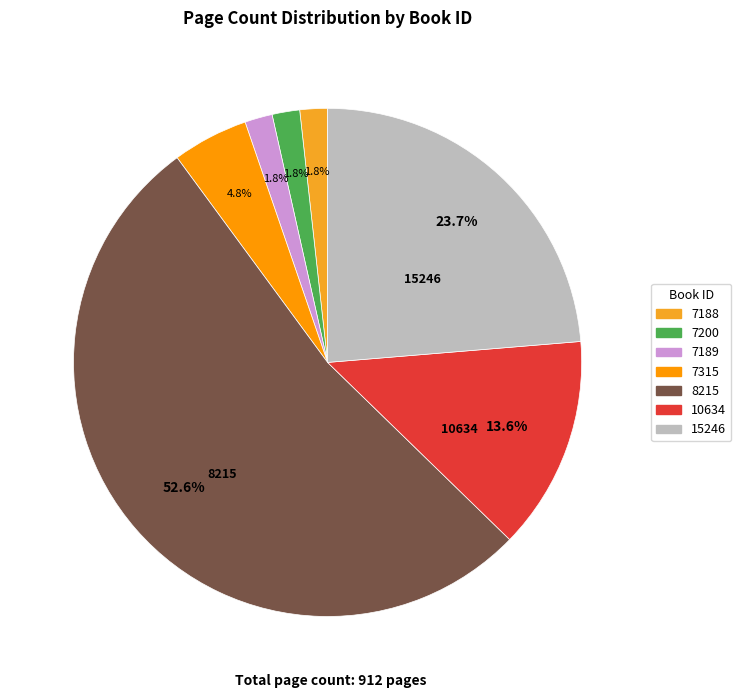

Is there any slice that represents more than half of the pie?

Yes